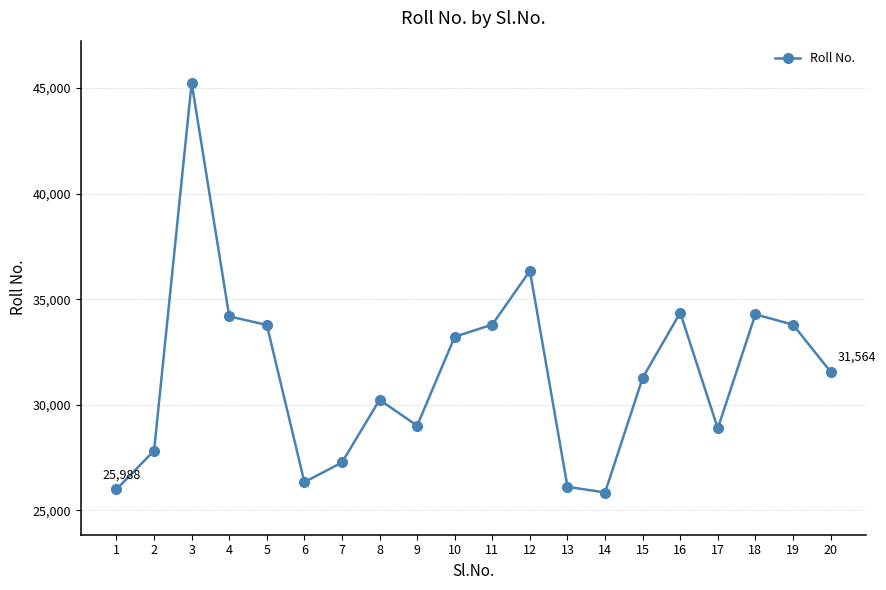

What is the ratio of the value at 12 to the value at 17?

1.3